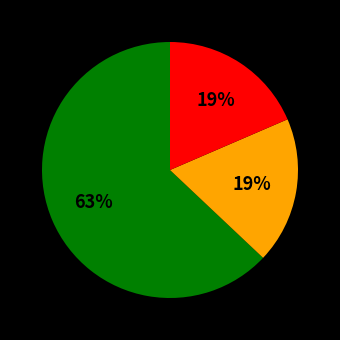

Is there any slice that represents more than half of the pie?

Yes